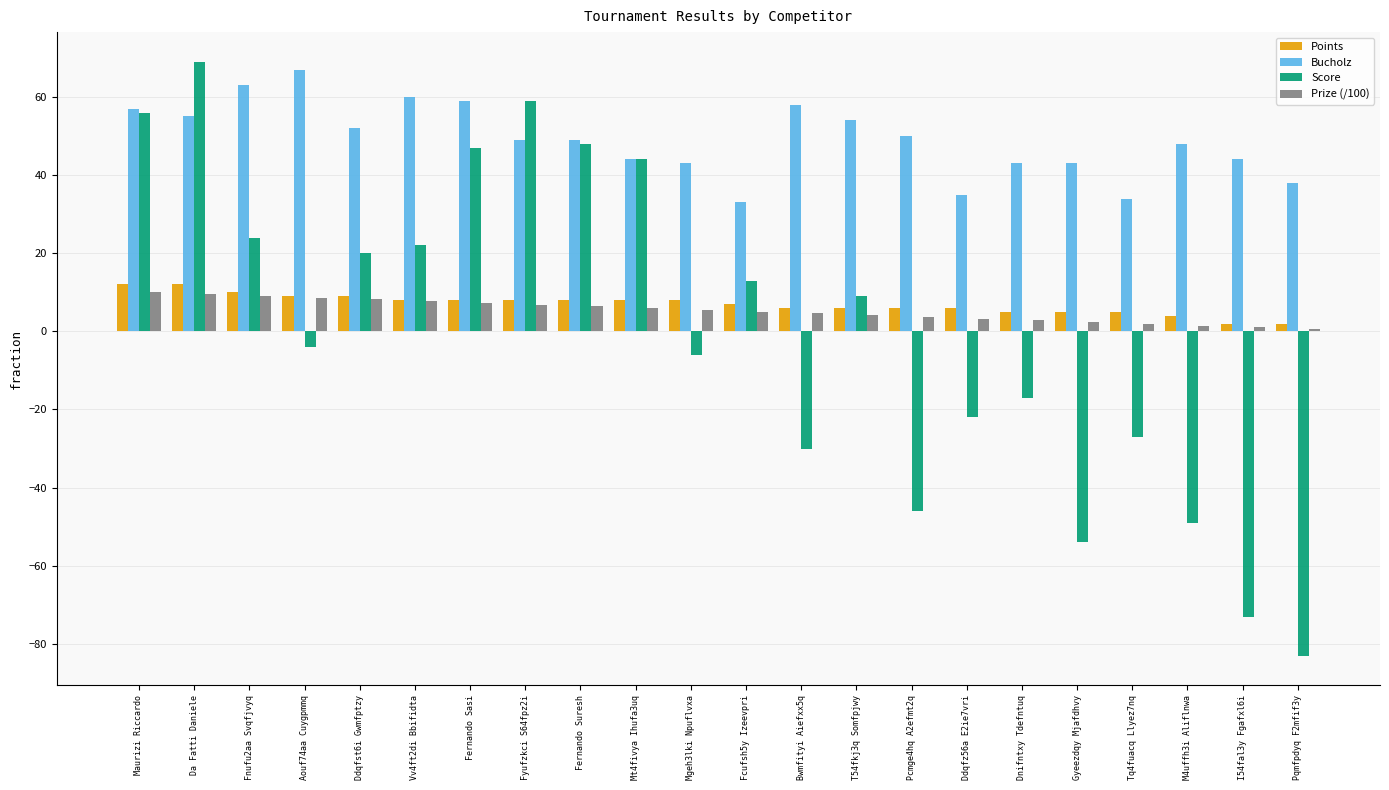

Which series changed the most between Maurizi Riccardo and Pcmge4hq A2efmt2q?

Score